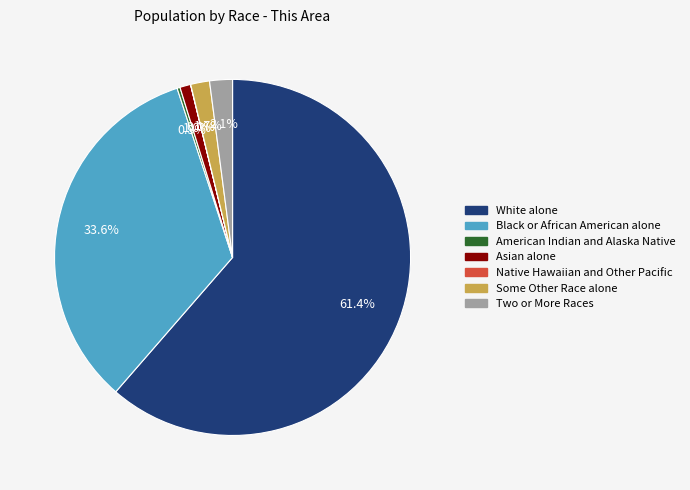

What is the largest slice in the pie chart?

White alone